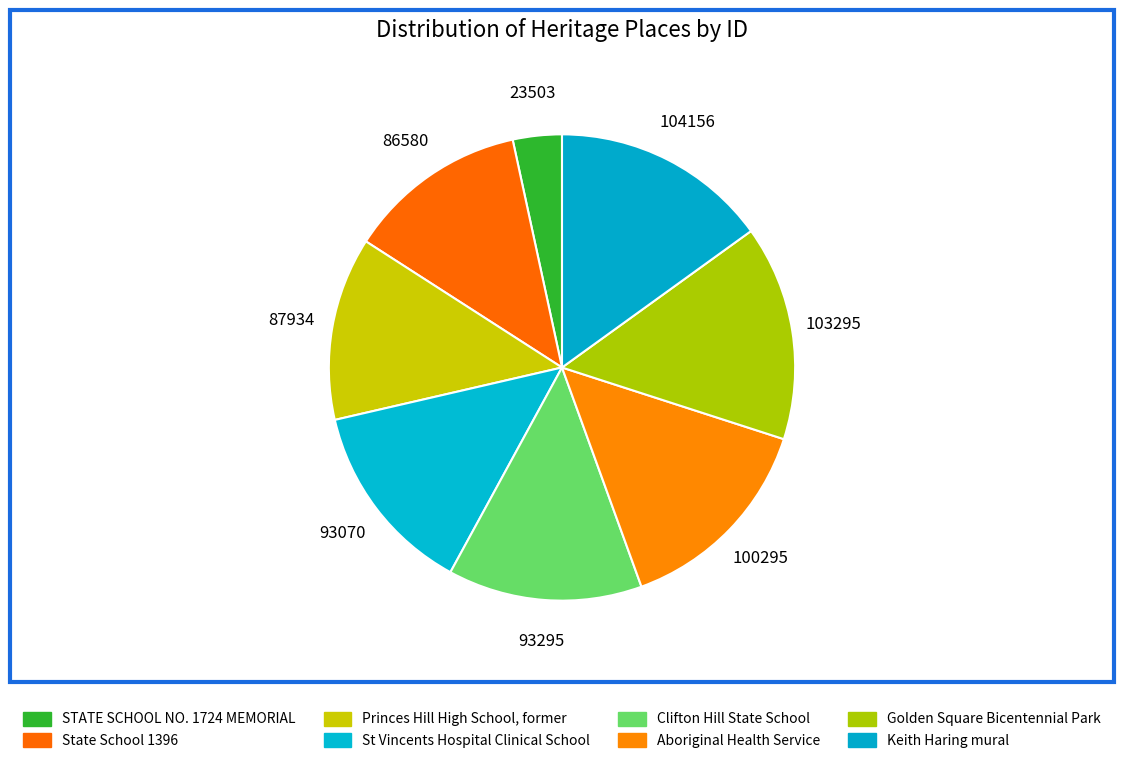

What is the smallest slice in the pie chart?

STATE SCHOOL NO. 1724 MEMORIAL